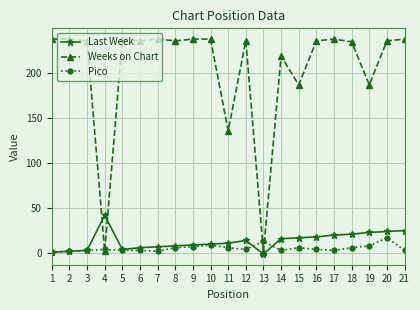

Which series has the largest total across all categories?

Weeks on Chart